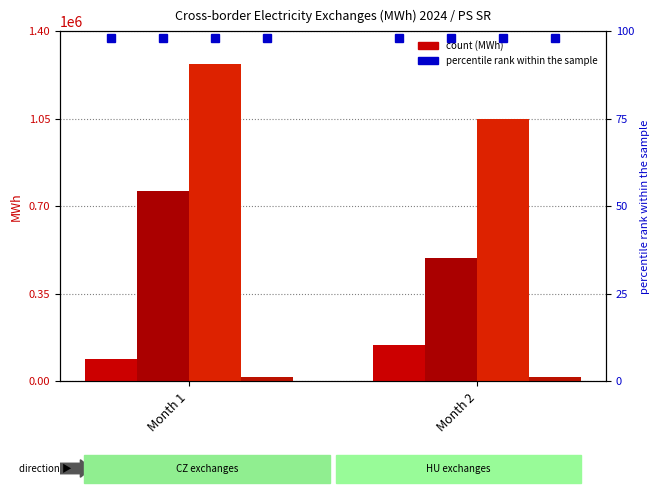

What value does the export series have at Month 1?

88236.2